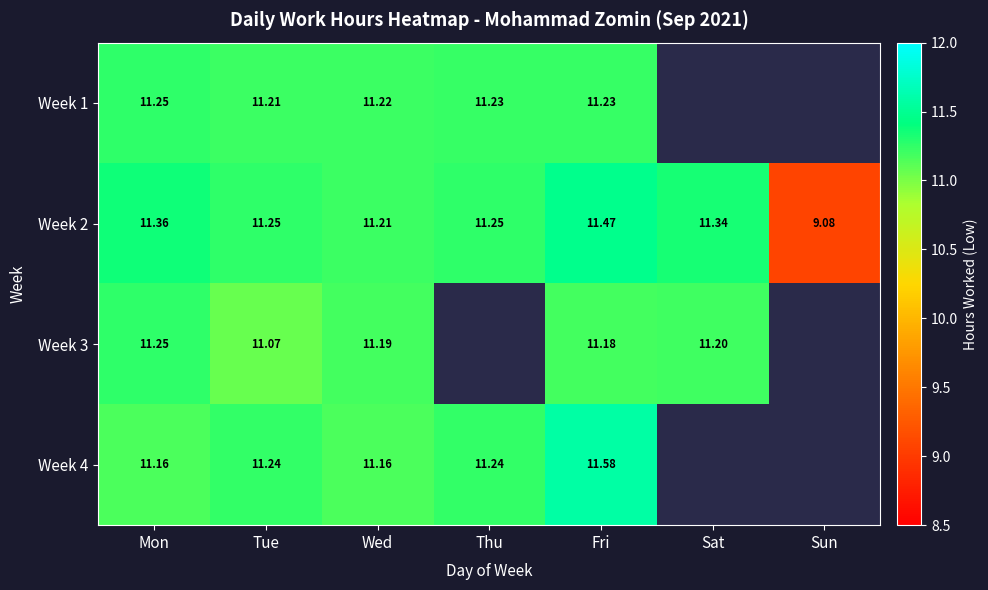

Where is Week 4 nearest to the value 11?

Mon